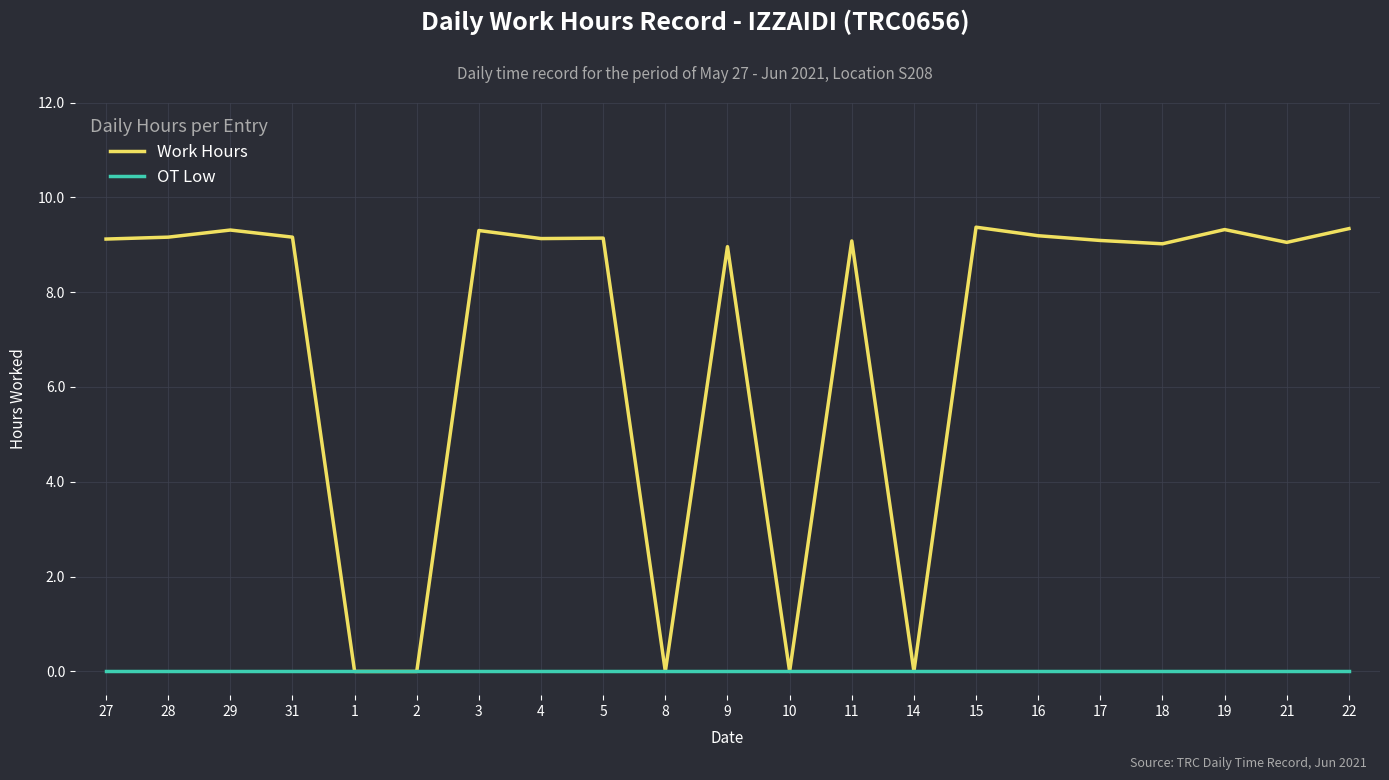

What is the total value across all series at 3?

9.3